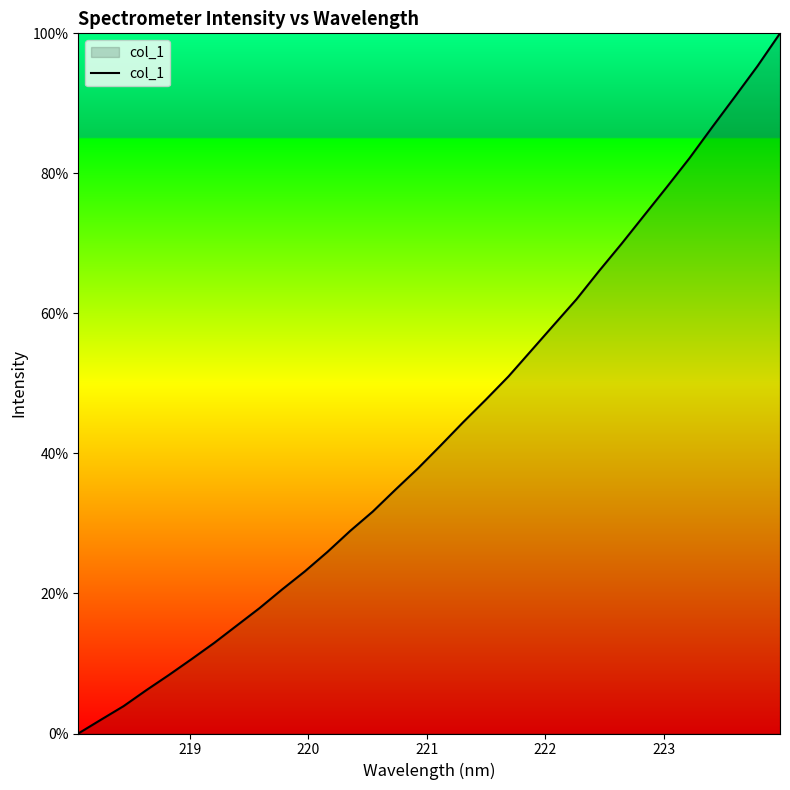

What is the maximum value shown in the chart?

100.0